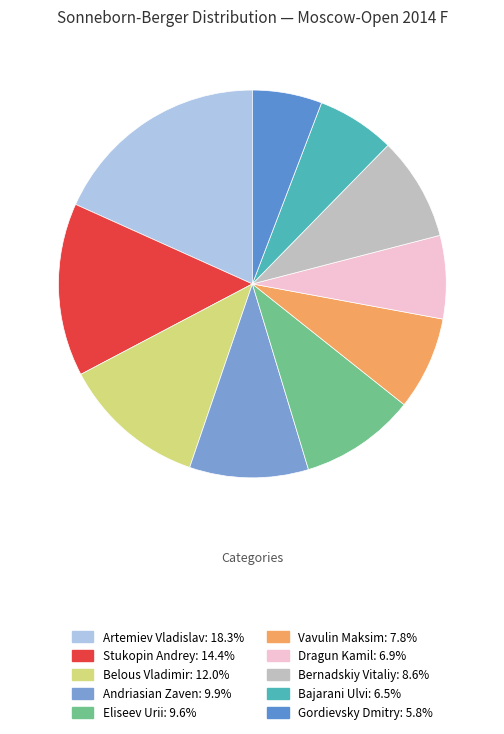

What is the largest slice in the pie chart?

Artemiev Vladislav